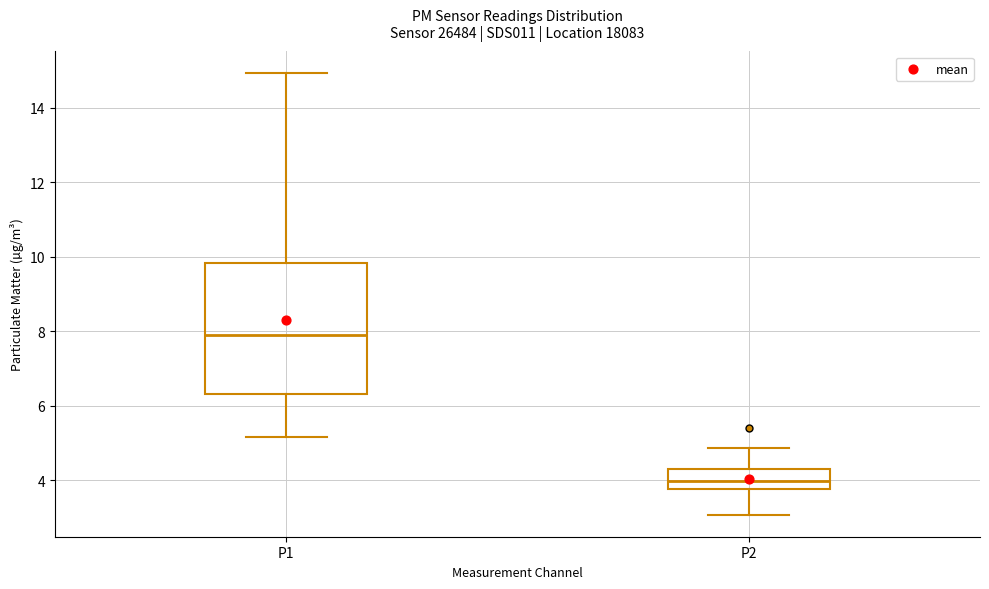

Reading left to right, read every box against the y-axis: the position of its median line, the range the box covers, and the ends of its whiskers. The values are not printed on the chart, so give them approximately, as read against the axis.

P1: median 8.0, box 6.4 to 9.8, whiskers 5.2 to 15.0
P2: median 4.0, box 3.8 to 4.2, whiskers 3.0 to 4.8